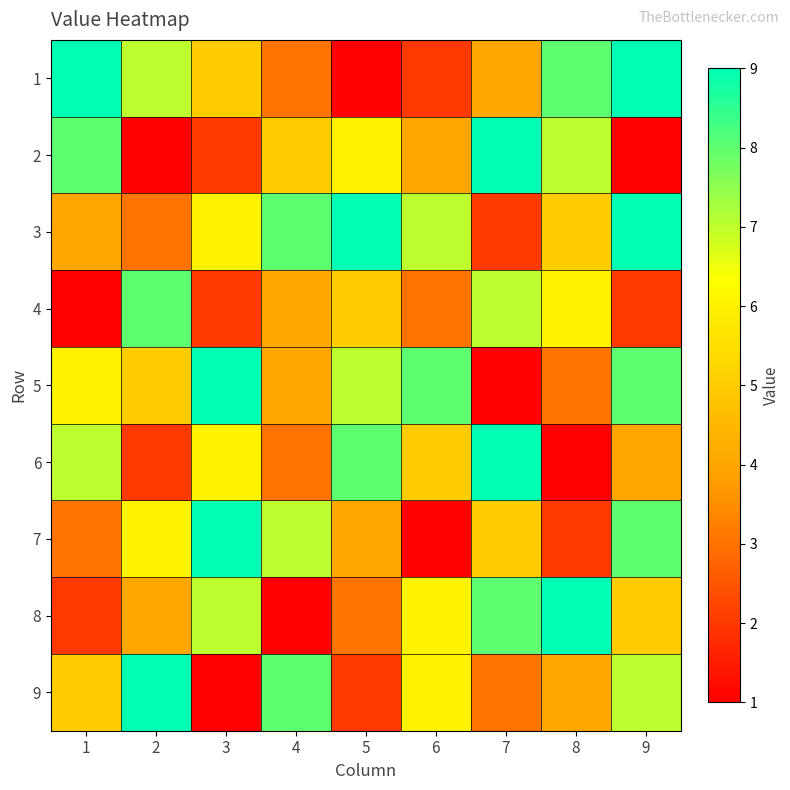

What is the smallest value displayed?

1